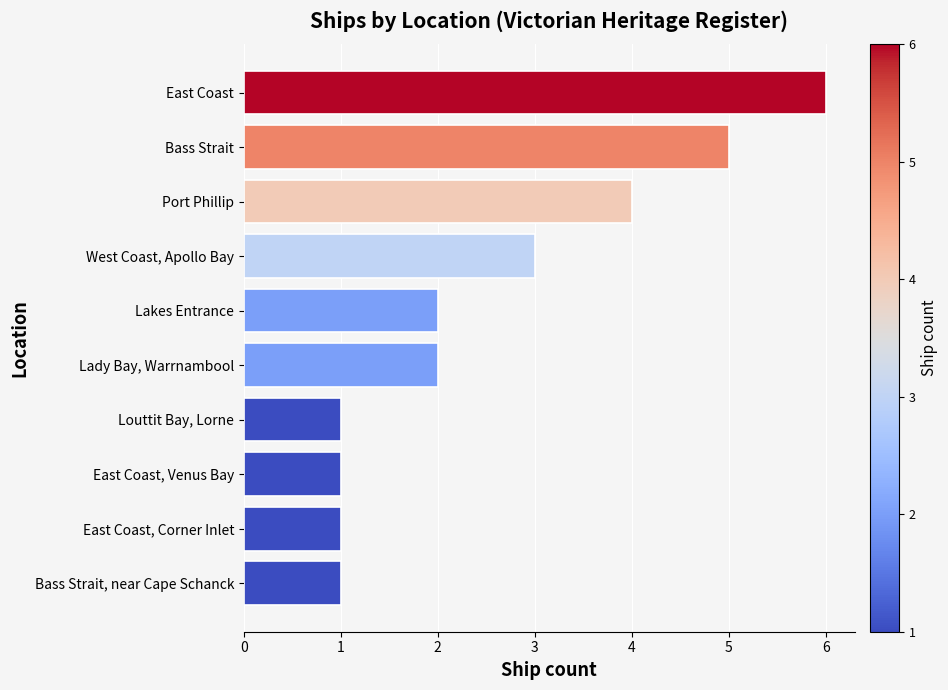

What is the average value?

3